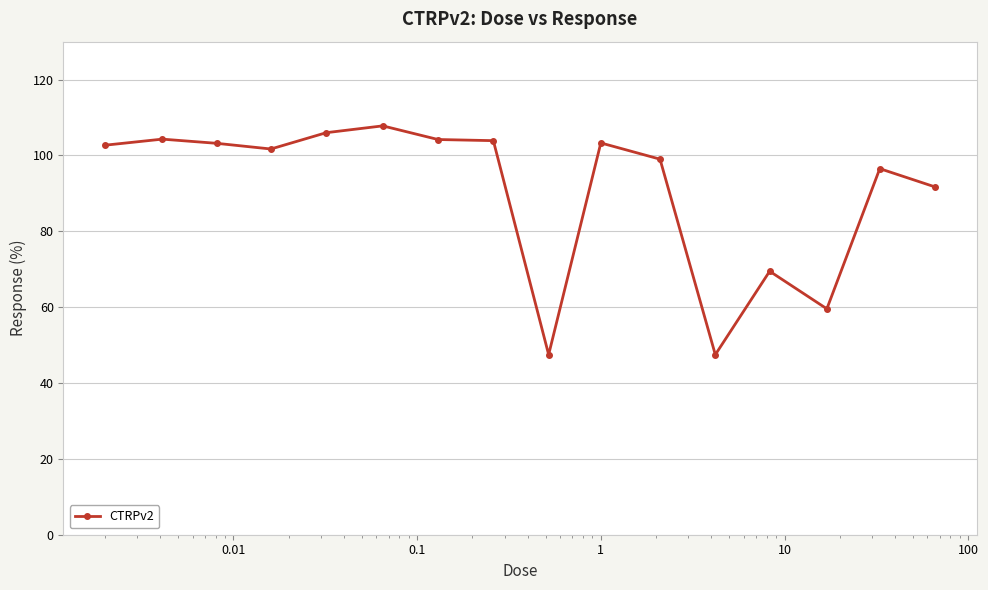

How many data points does each series have?

16